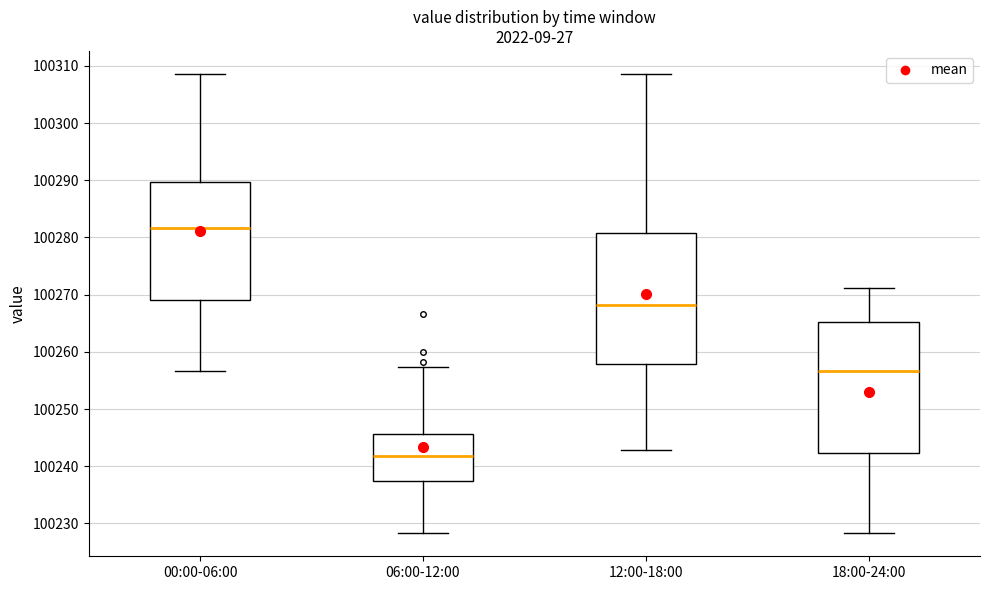

Where does the lower whisker of the box for 18:00-24:00 end on the y-axis? The values are not printed on the chart, so give them approximately, as read against the axis.

100228